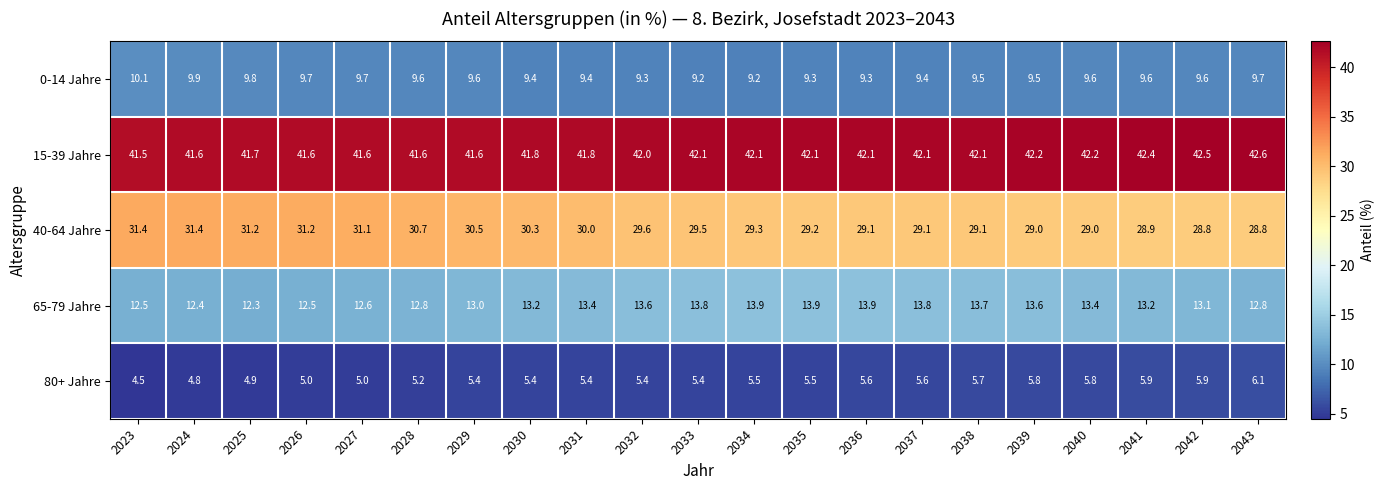

At 2024, list the series in order from smallest to largest.

80+ Jahre, 0-14 Jahre, 65-79 Jahre, 40-64 Jahre, 15-39 Jahre